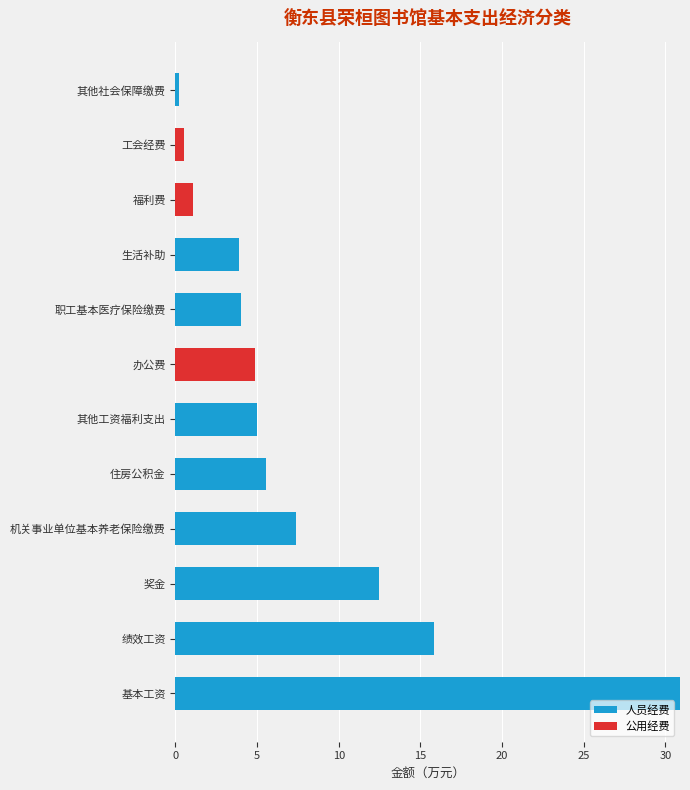

True or false: 人员经费 has a value of 30.9 at 基本工资.

True